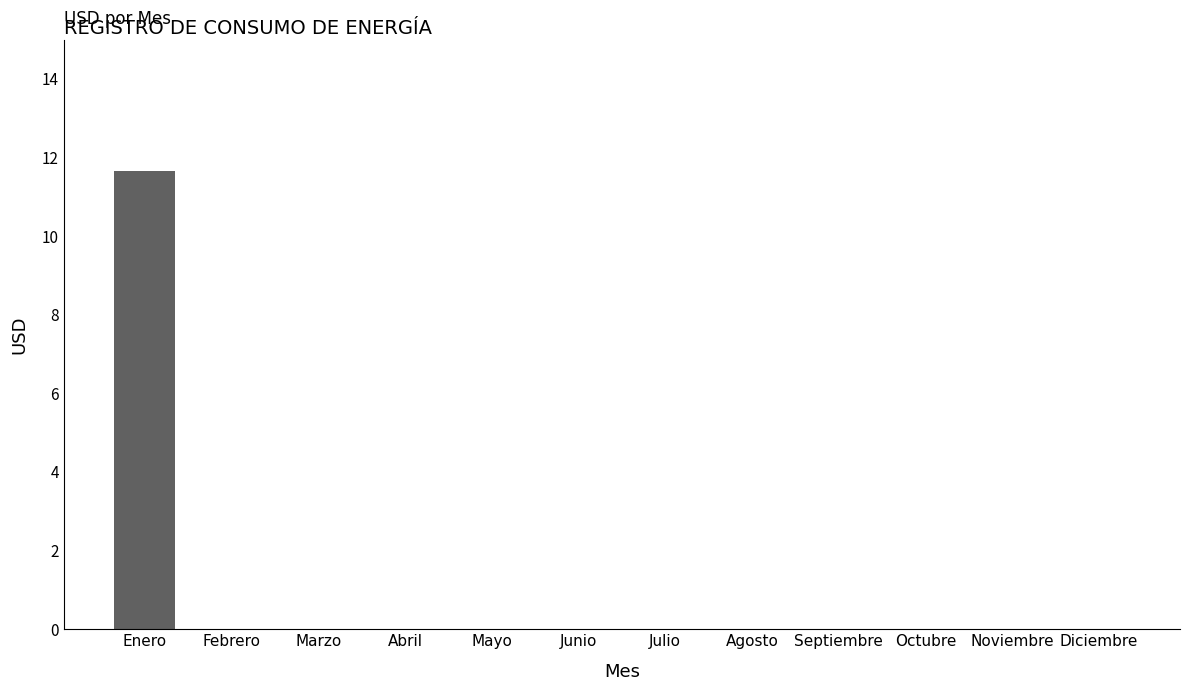

Reading right to left, what are all the values shown in this chart?

Diciembre=0.0	Noviembre=0.0	Octubre=0.0	Septiembre=0.0	Agosto=0.0	Julio=0.0	Junio=0.0	Mayo=0.0	Abril=0.0	Marzo=0.0	Febrero=0.0	Enero=11.7